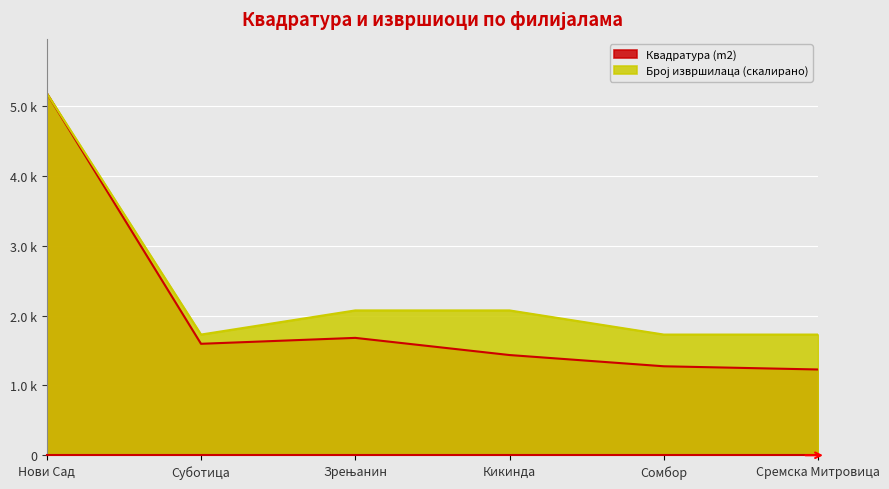

What is the smallest value displayed?

1229.0